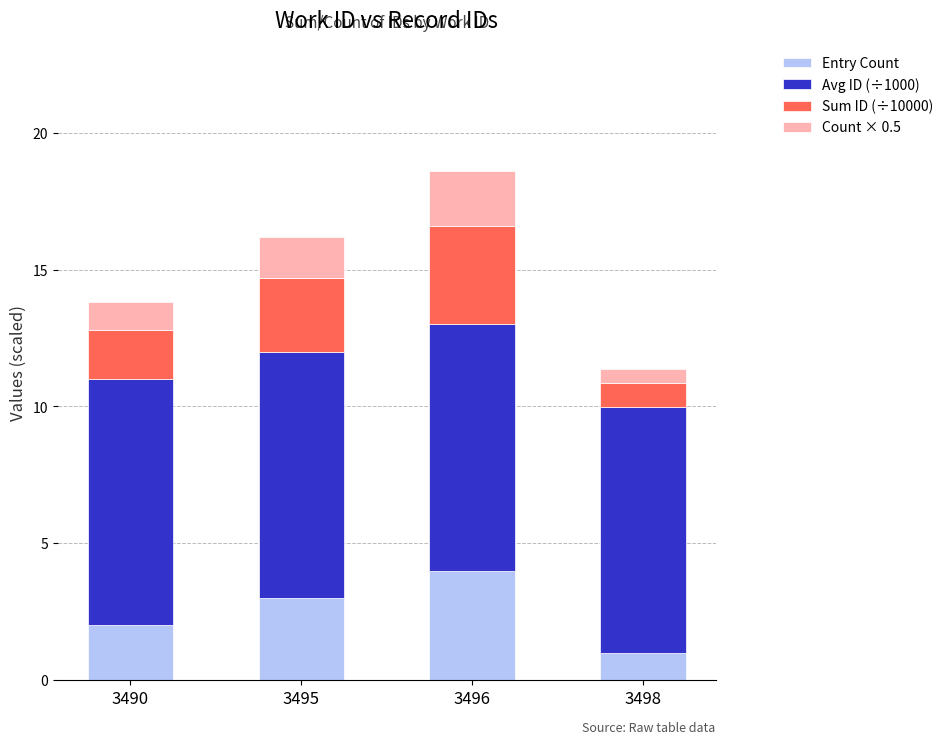

What is the value of the Entry Count bar at the 3rd from the left?

4.0